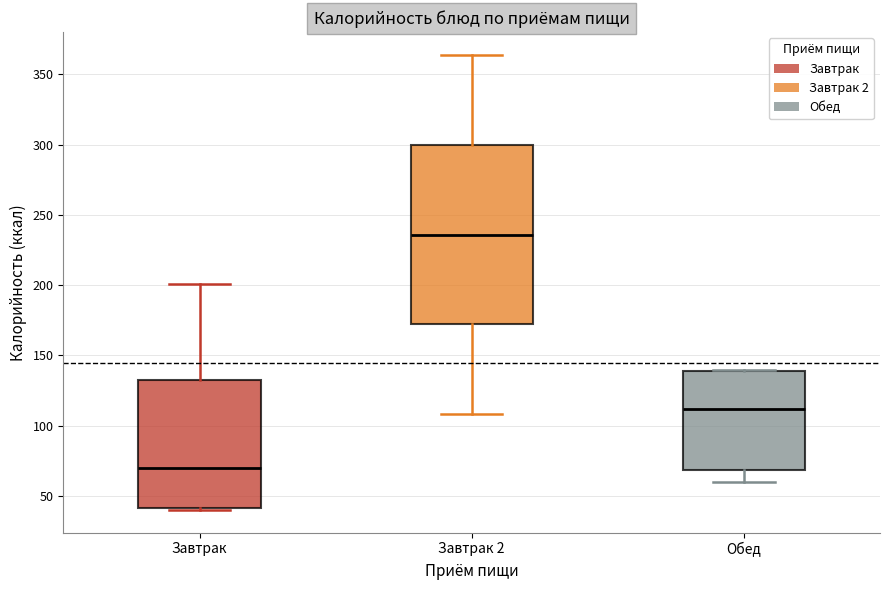

Which box has the highest median line?

Завтрак 2